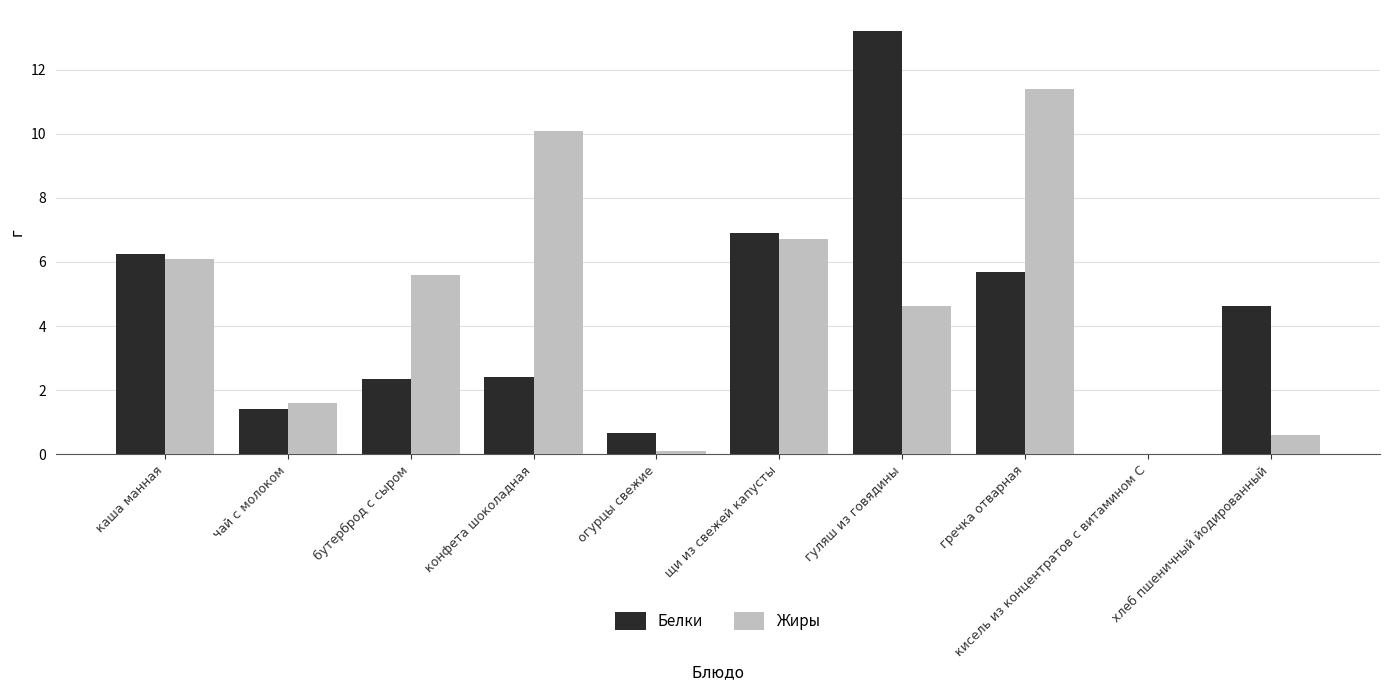

What is the sum of the Белки values at щи из свежей капусты and бутерброд с сыром?

9.2